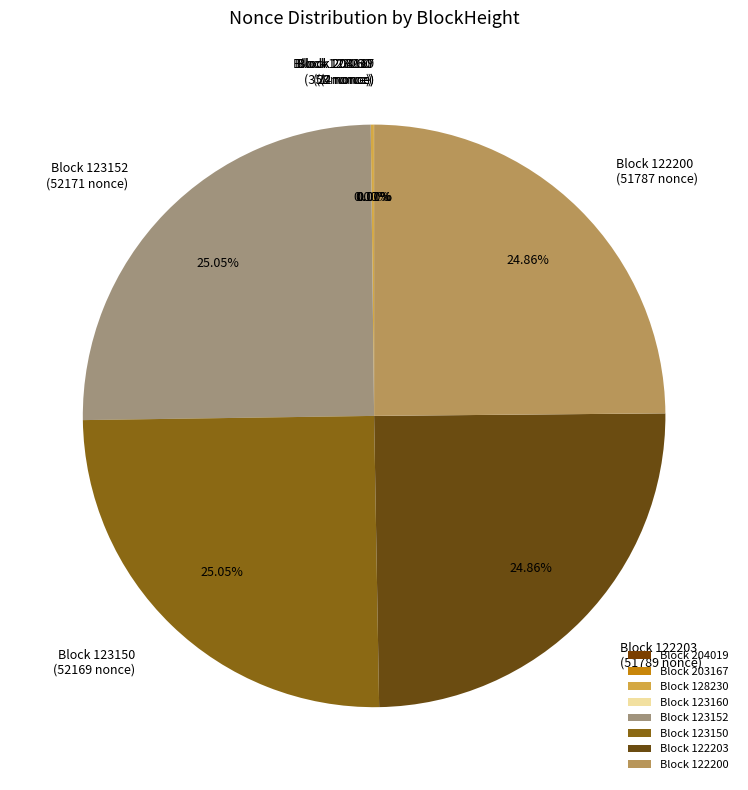

Does Block 123150 account for over 50% of the chart?

No